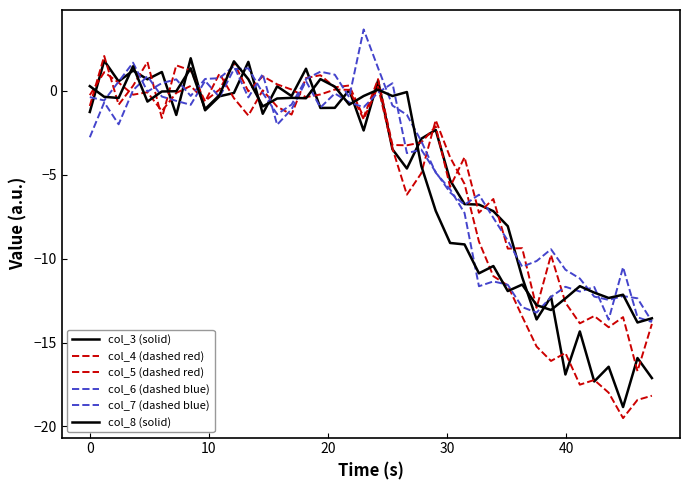

What is the value of the col_3 (solid) point at the 25th from the left?

-2.3